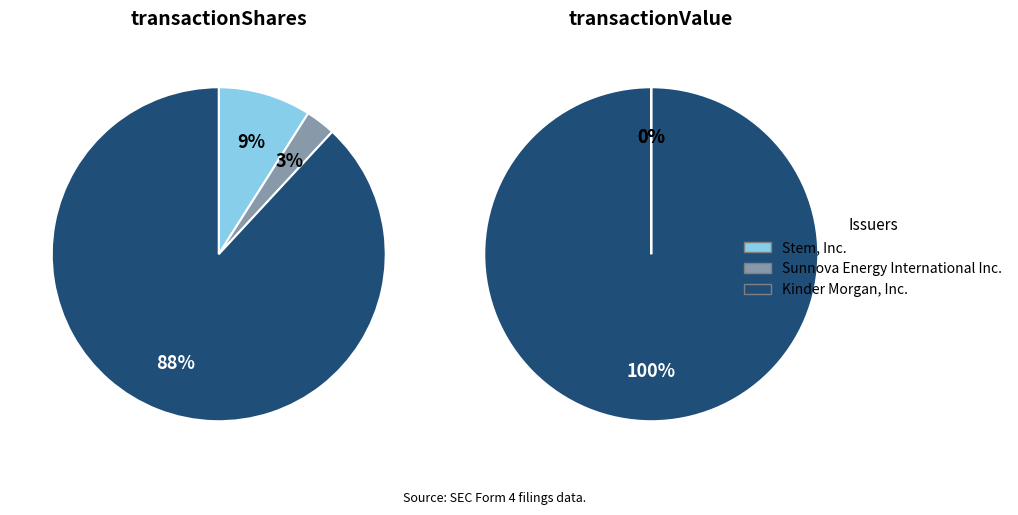

To the nearest percent, what portion does wk-form4_1715985333.xml represent?

3%